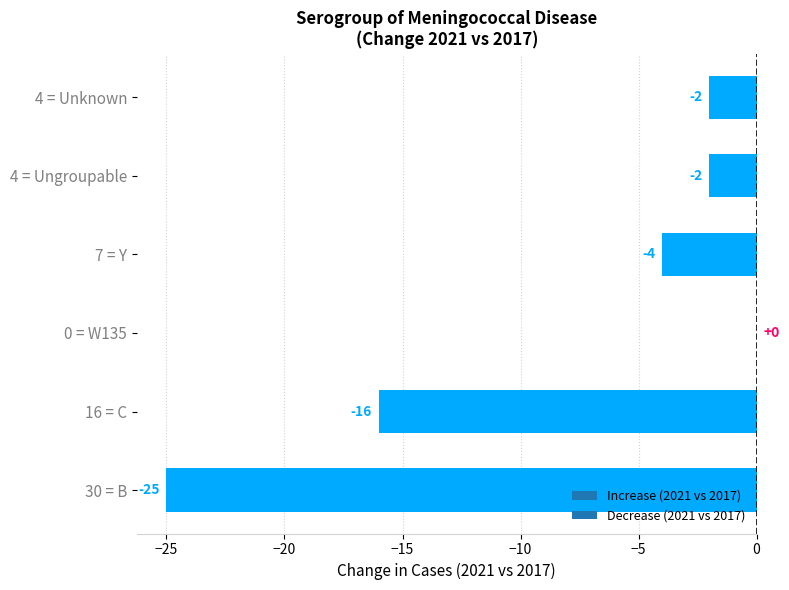

Between 0 = W135 and 4 = Unknown, which is larger?

0 = W135